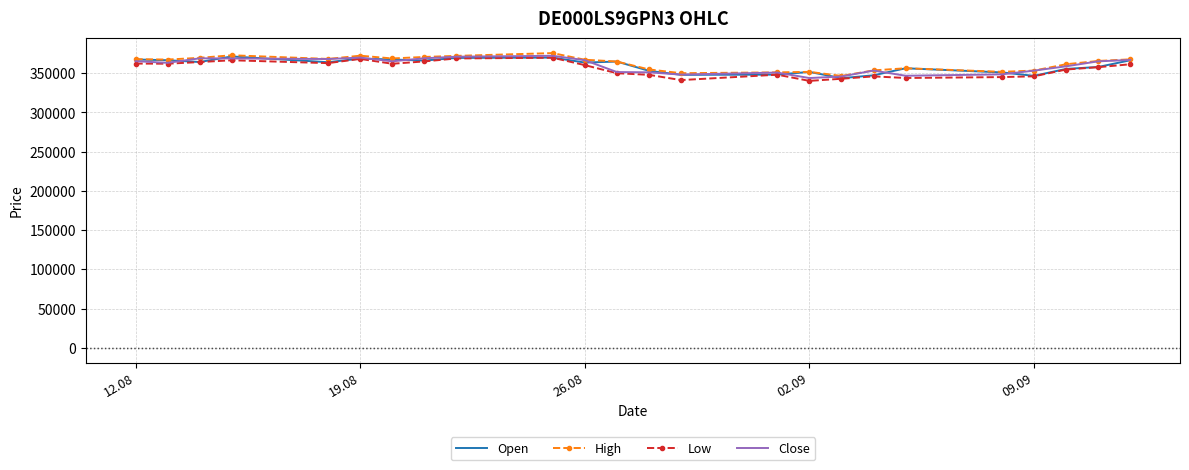

What is the greatest value displayed?

375707